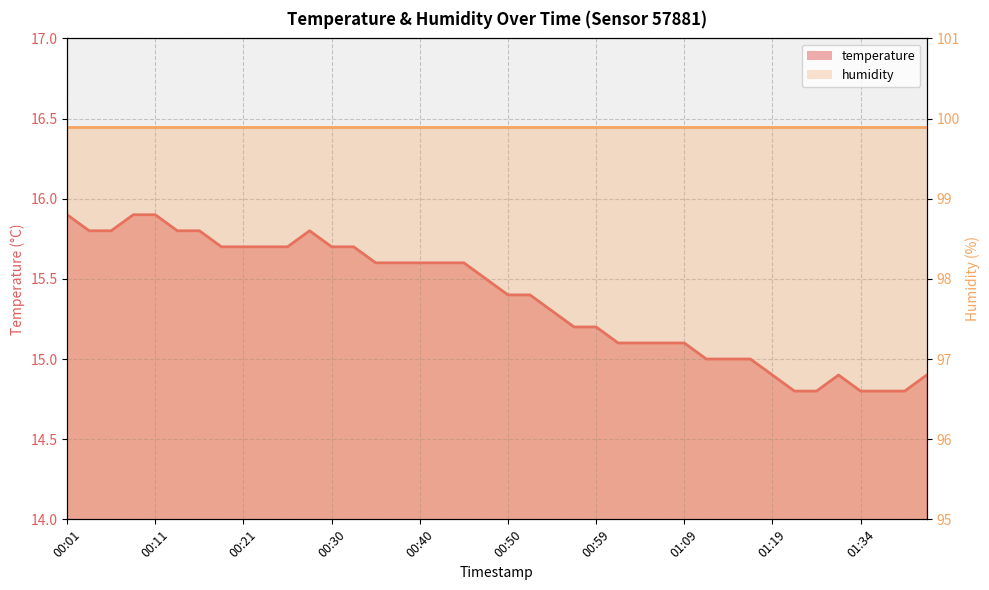

What position from the right is 00:47?

21